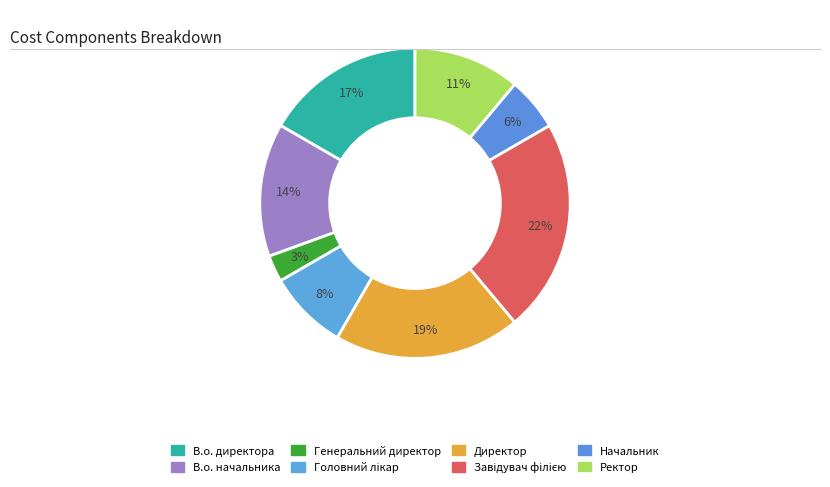

Is there a majority slice in this chart?

No